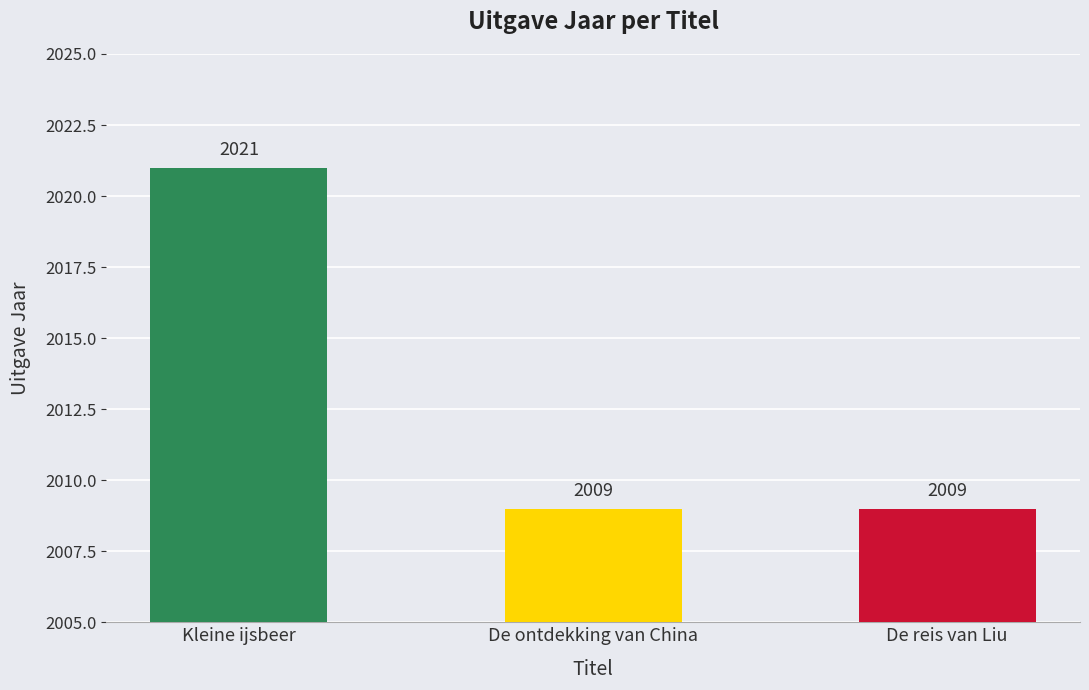

How many values are between 2009 and 2021?

3